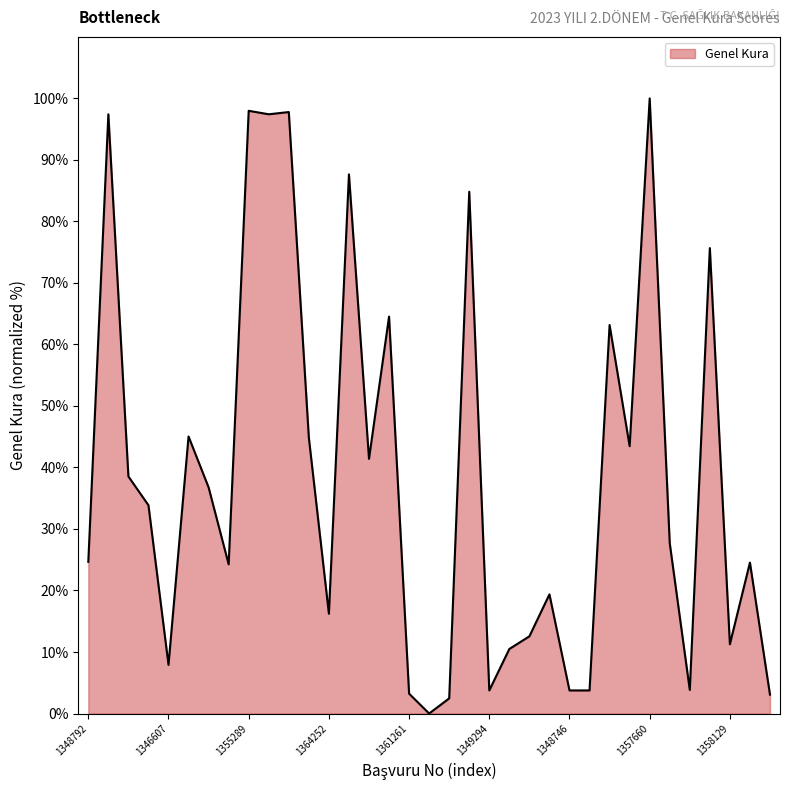

Does the chart display data point markers on the line(s)?

No